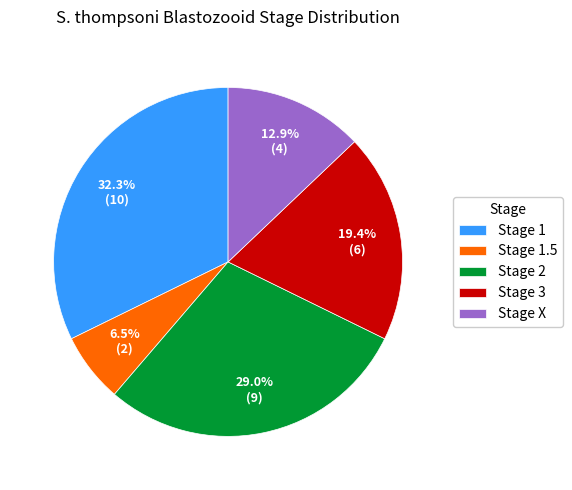

What is the ratio of the value at Stage 1 to the value at Stage 3?

1.7